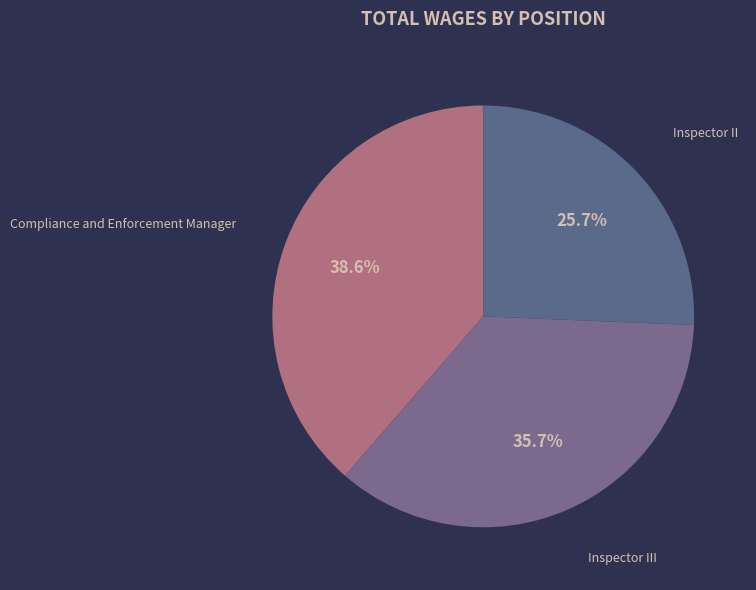

Which has a higher value, Compliance and Enforcement Manager or Inspector II?

Compliance and Enforcement Manager